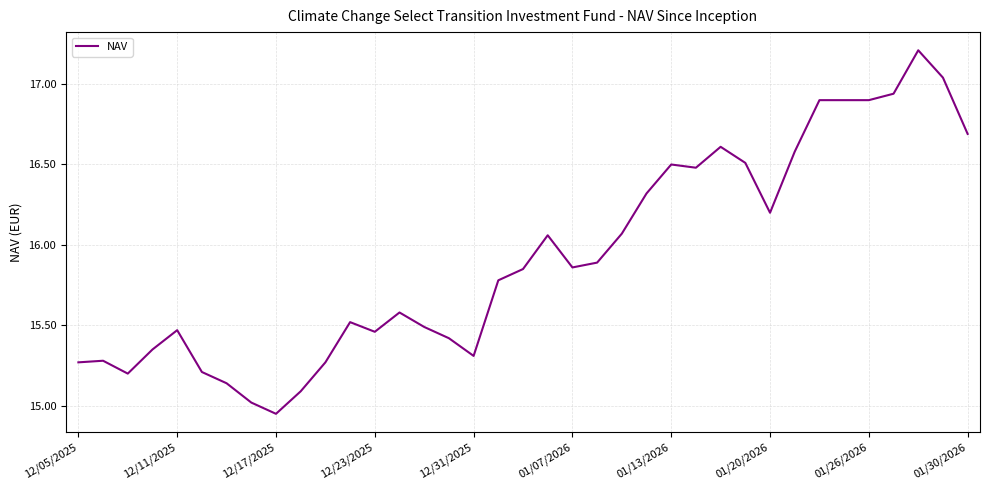

Where is the data nearest to the value 16?

19